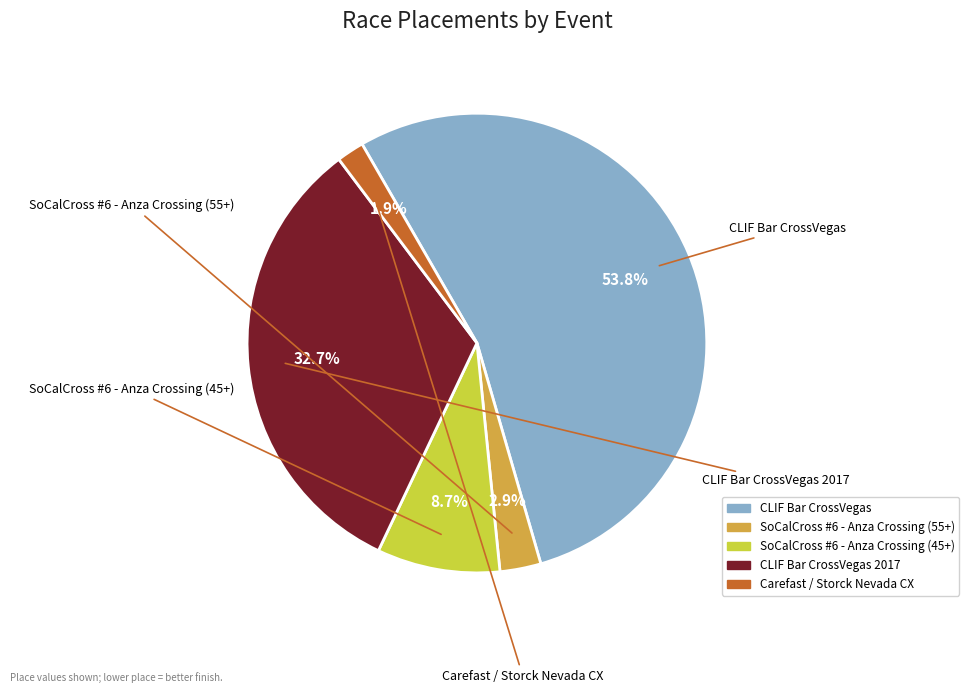

Does any single category account for the majority?

Yes